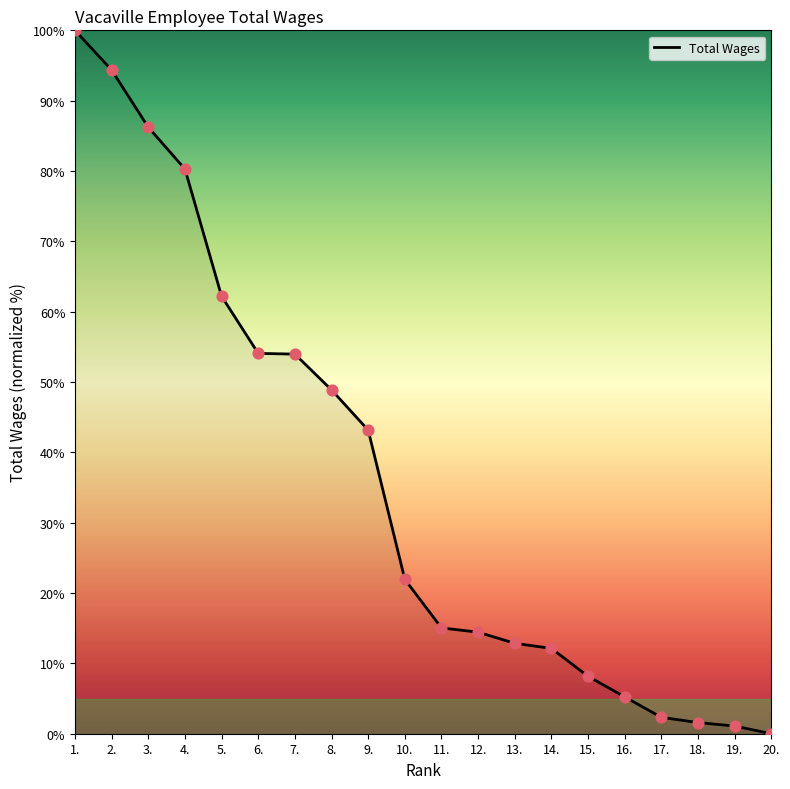

What is the ratio of the value at 12. to the value at 6.?

0.3